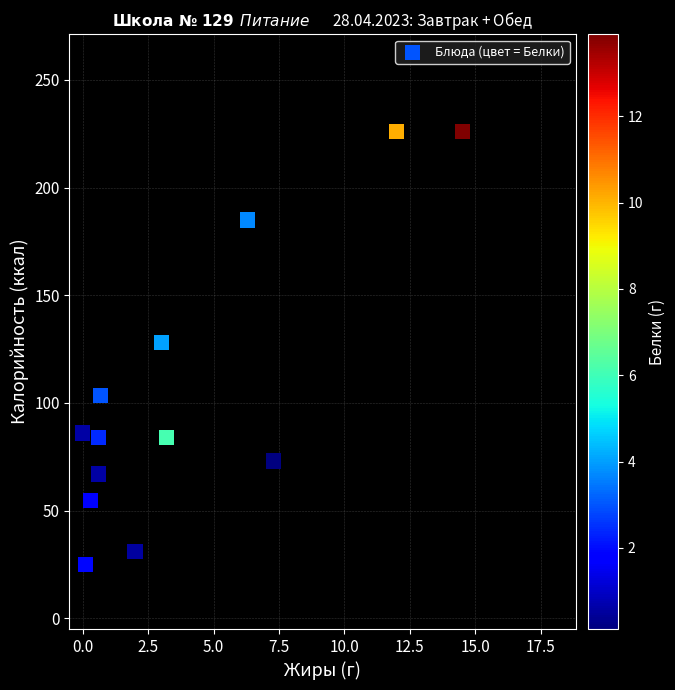

What Y value in the scatter plot is closest to 125?

128.0